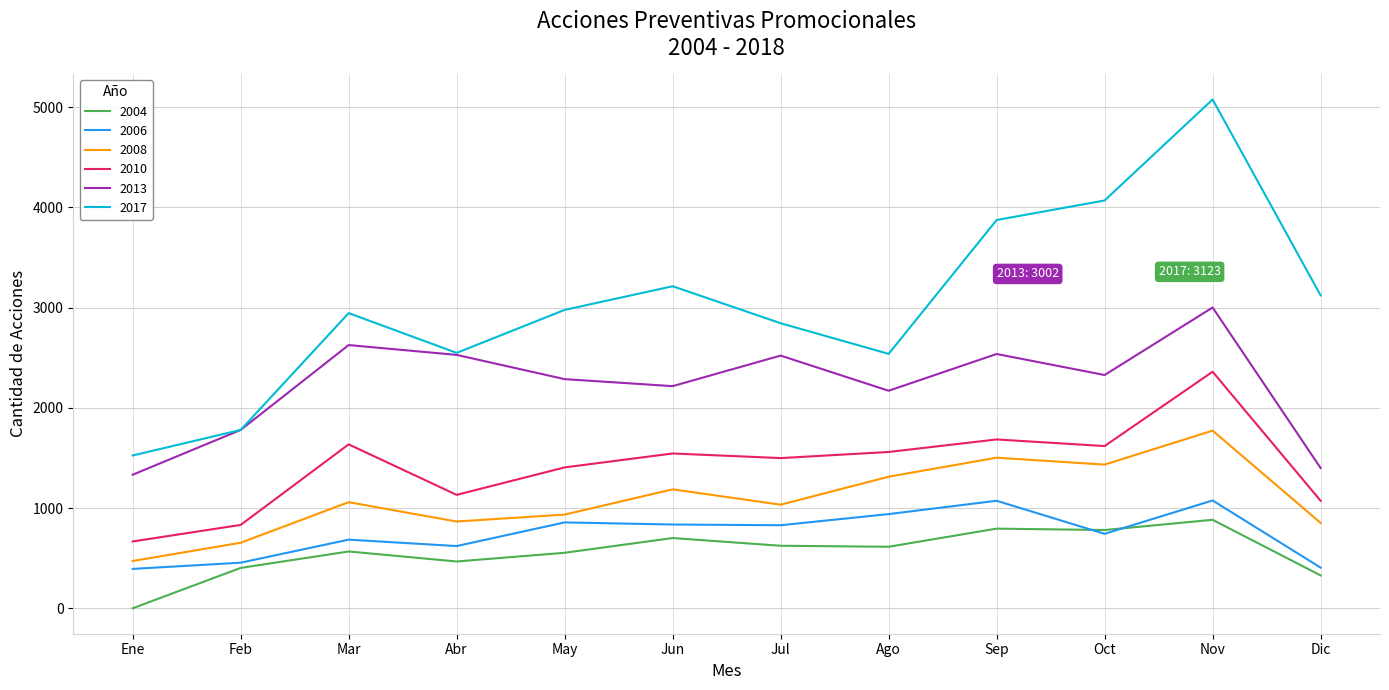

What is the difference between the maximum and second lowest values in the 2010 series?

1529